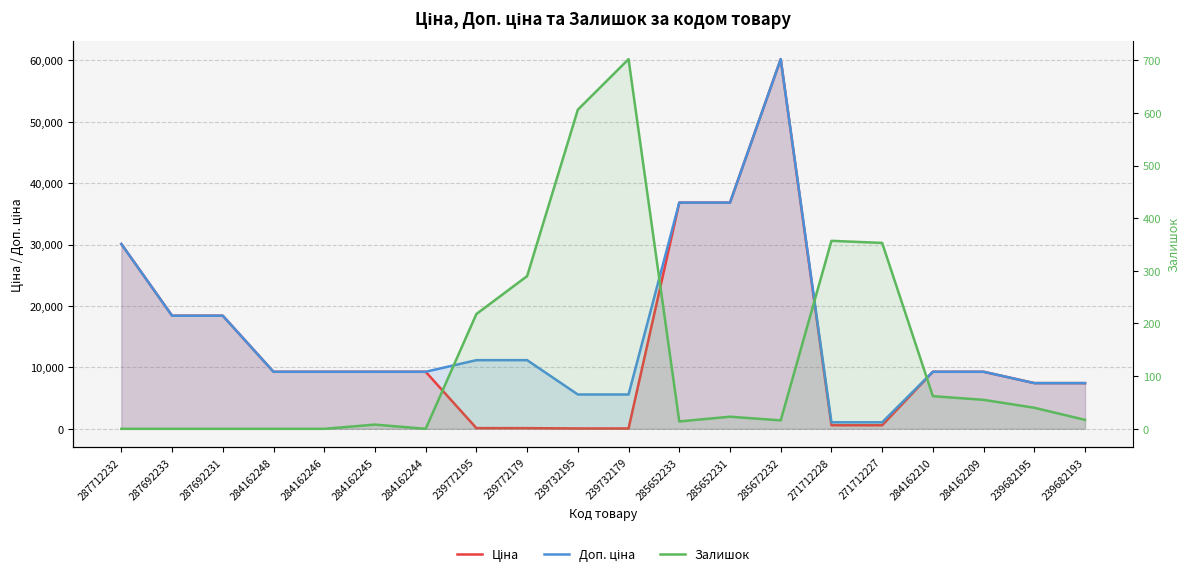

Between 285672232 and 287692231, which is larger?

285672232